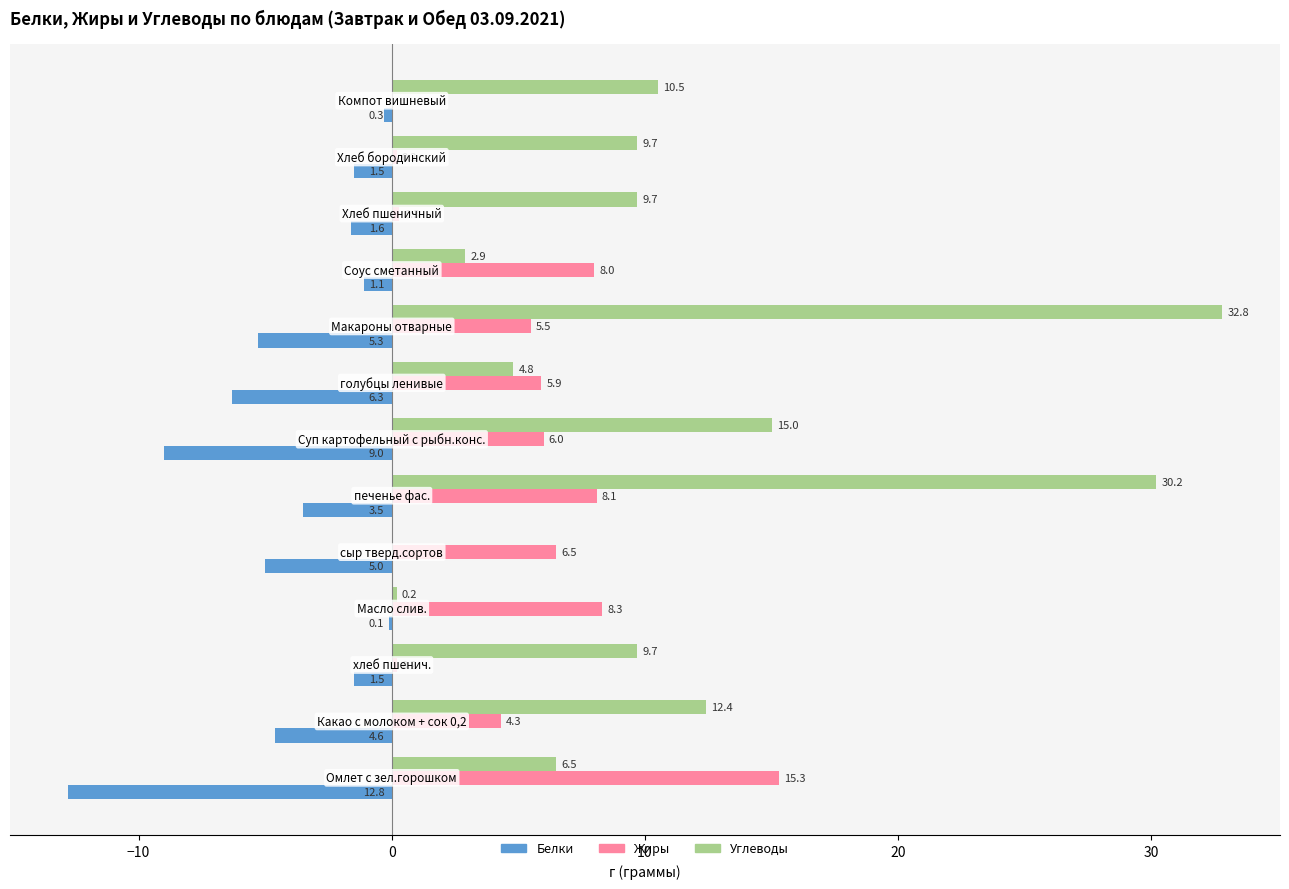

What is the highest value of the Жиры series?

15.3